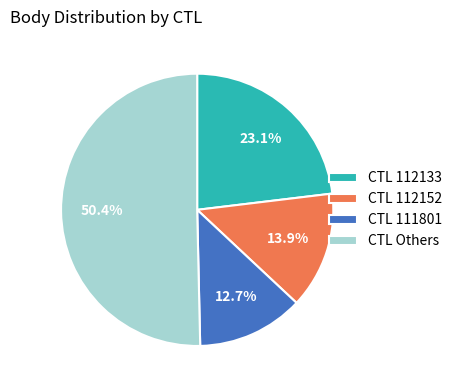

Which category has the biggest portion of the pie?

CTL Others